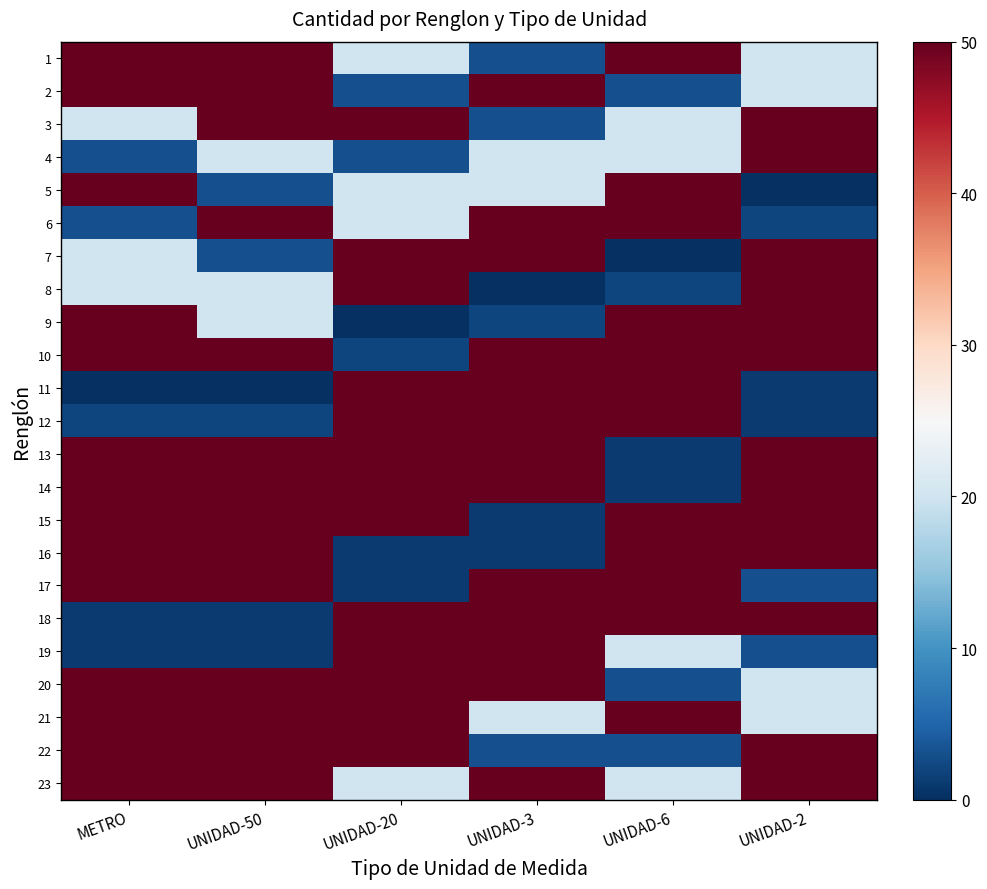

Reading right to left, what are all the values shown in this chart?

1: UNIDAD-2=20	UNIDAD-6=50	UNIDAD-3=3	UNIDAD-20=20	UNIDAD-50=50	METRO=50
2: UNIDAD-2=20	UNIDAD-6=3	UNIDAD-3=50	UNIDAD-20=3	UNIDAD-50=50	METRO=50
3: UNIDAD-2=50	UNIDAD-6=20	UNIDAD-3=3	UNIDAD-20=50	UNIDAD-50=50	METRO=20
4: UNIDAD-2=50	UNIDAD-6=20	UNIDAD-3=20	UNIDAD-20=3	UNIDAD-50=20	METRO=3
5: UNIDAD-2=0	UNIDAD-6=50	UNIDAD-3=20	UNIDAD-20=20	UNIDAD-50=3	METRO=50
6: UNIDAD-2=2	UNIDAD-6=50	UNIDAD-3=50	UNIDAD-20=20	UNIDAD-50=50	METRO=3
7: UNIDAD-2=50	UNIDAD-6=0	UNIDAD-3=50	UNIDAD-20=50	UNIDAD-50=3	METRO=20
8: UNIDAD-2=50	UNIDAD-6=2	UNIDAD-3=0	UNIDAD-20=50	UNIDAD-50=20	METRO=20
9: UNIDAD-2=50	UNIDAD-6=50	UNIDAD-3=2	UNIDAD-20=0	UNIDAD-50=20	METRO=50
10: UNIDAD-2=50	UNIDAD-6=50	UNIDAD-3=50	UNIDAD-20=2	UNIDAD-50=50	METRO=50
11: UNIDAD-2=1	UNIDAD-6=50	UNIDAD-3=50	UNIDAD-20=50	UNIDAD-50=0	METRO=0
12: UNIDAD-2=1	UNIDAD-6=50	UNIDAD-3=50	UNIDAD-20=50	UNIDAD-50=2	METRO=2
13: UNIDAD-2=50	UNIDAD-6=1	UNIDAD-3=50	UNIDAD-20=50	UNIDAD-50=50	METRO=50
14: UNIDAD-2=50	UNIDAD-6=1	UNIDAD-3=50	UNIDAD-20=50	UNIDAD-50=50	METRO=50
15: UNIDAD-2=50	UNIDAD-6=50	UNIDAD-3=1	UNIDAD-20=50	UNIDAD-50=50	METRO=50
16: UNIDAD-2=50	UNIDAD-6=50	UNIDAD-3=1	UNIDAD-20=1	UNIDAD-50=50	METRO=50
17: UNIDAD-2=3	UNIDAD-6=50	UNIDAD-3=50	UNIDAD-20=1	UNIDAD-50=50	METRO=50
18: UNIDAD-2=50	UNIDAD-6=50	UNIDAD-3=50	UNIDAD-20=50	UNIDAD-50=1	METRO=1
19: UNIDAD-2=3	UNIDAD-6=20	UNIDAD-3=50	UNIDAD-20=50	UNIDAD-50=1	METRO=1
20: UNIDAD-2=20	UNIDAD-6=3	UNIDAD-3=50	UNIDAD-20=50	UNIDAD-50=50	METRO=50
21: UNIDAD-2=20	UNIDAD-6=50	UNIDAD-3=20	UNIDAD-20=50	UNIDAD-50=50	METRO=50
22: UNIDAD-2=50	UNIDAD-6=3	UNIDAD-3=3	UNIDAD-20=50	UNIDAD-50=50	METRO=50
23: UNIDAD-2=50	UNIDAD-6=20	UNIDAD-3=50	UNIDAD-20=20	UNIDAD-50=50	METRO=50